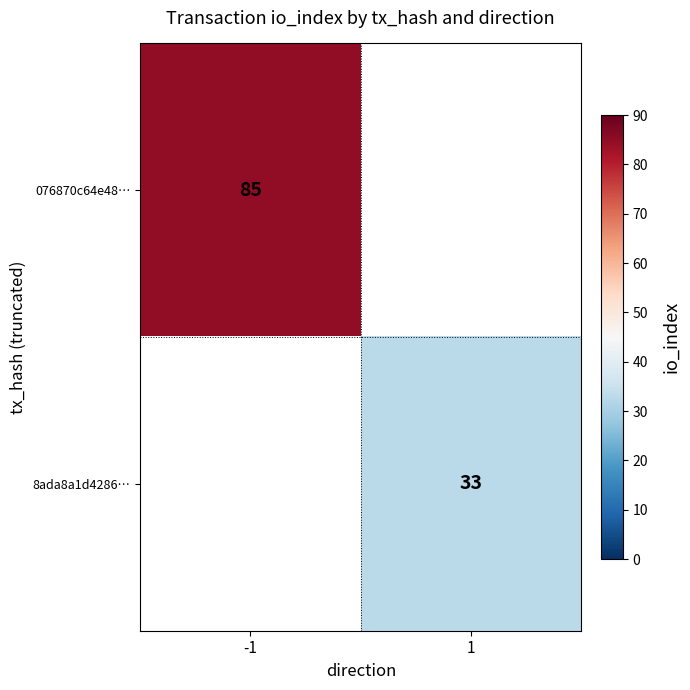

How many series are shown in this chart?

2